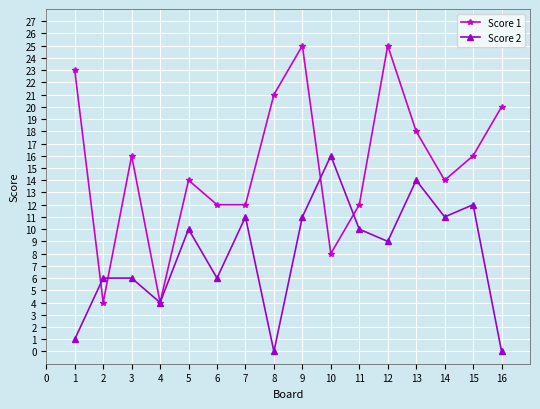

What is the difference between the second highest and second lowest values in the Score 1 series?

21